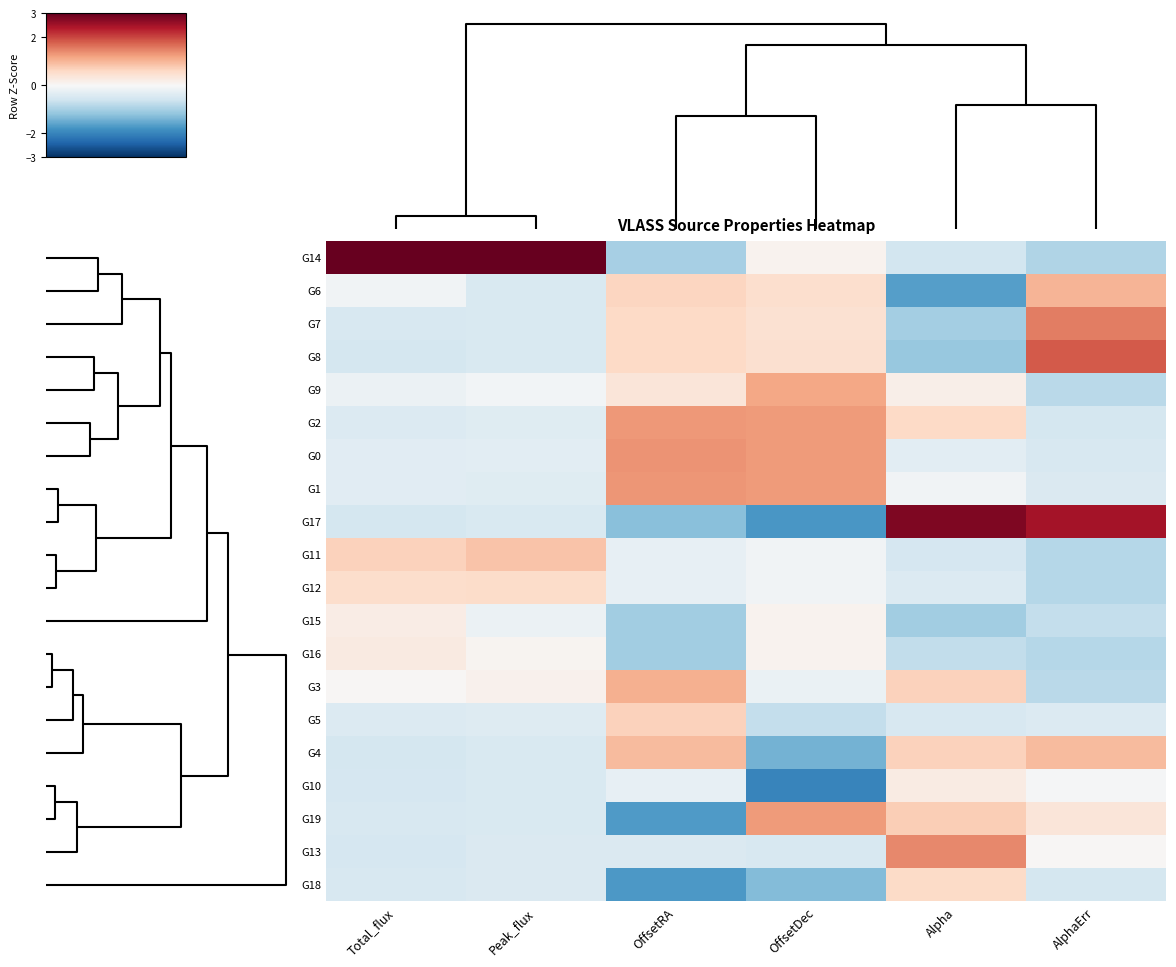

List the series in order of their peak value, highest first.

G14, G17, G8, G7, G13, G0, G1, G2, G19, G9, G3, G6, G4, G11, G5, G18, G12, G16, G10, G15